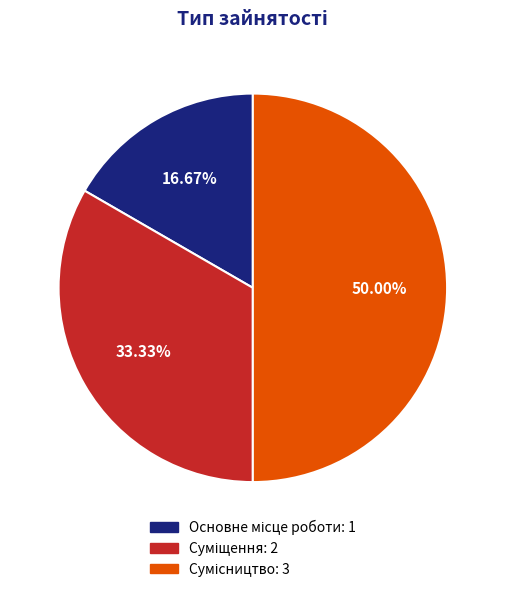

Rank the categories by value from lowest to highest.

Основне місце роботи, Суміщення, Сумісництво